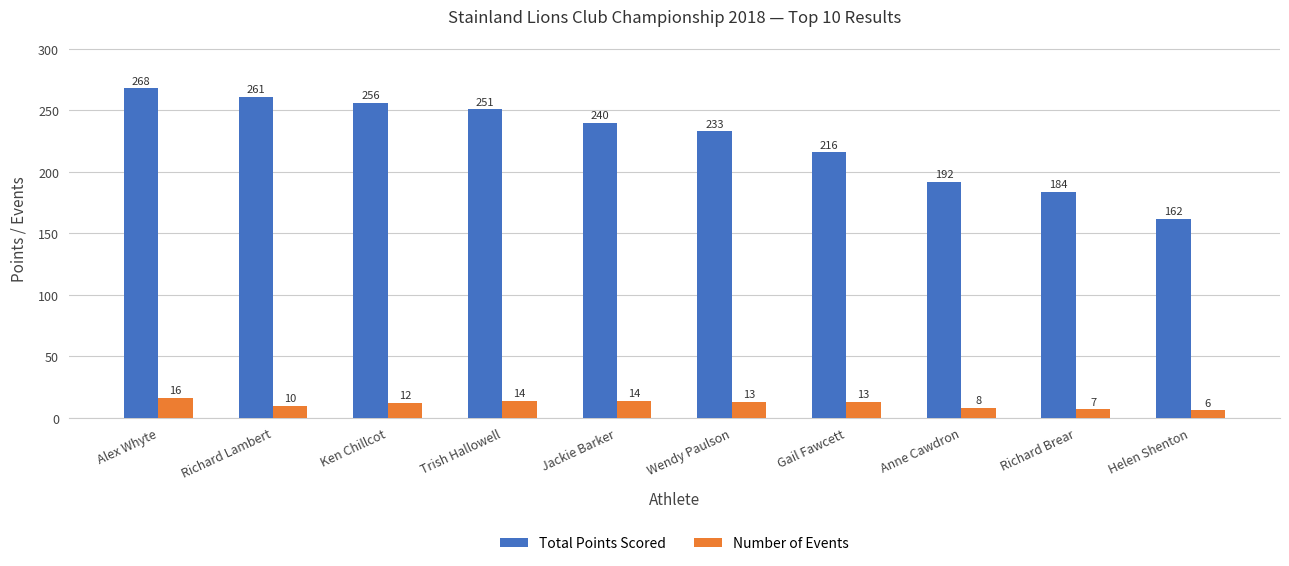

Which series has the largest total across all categories?

Total Points Scored